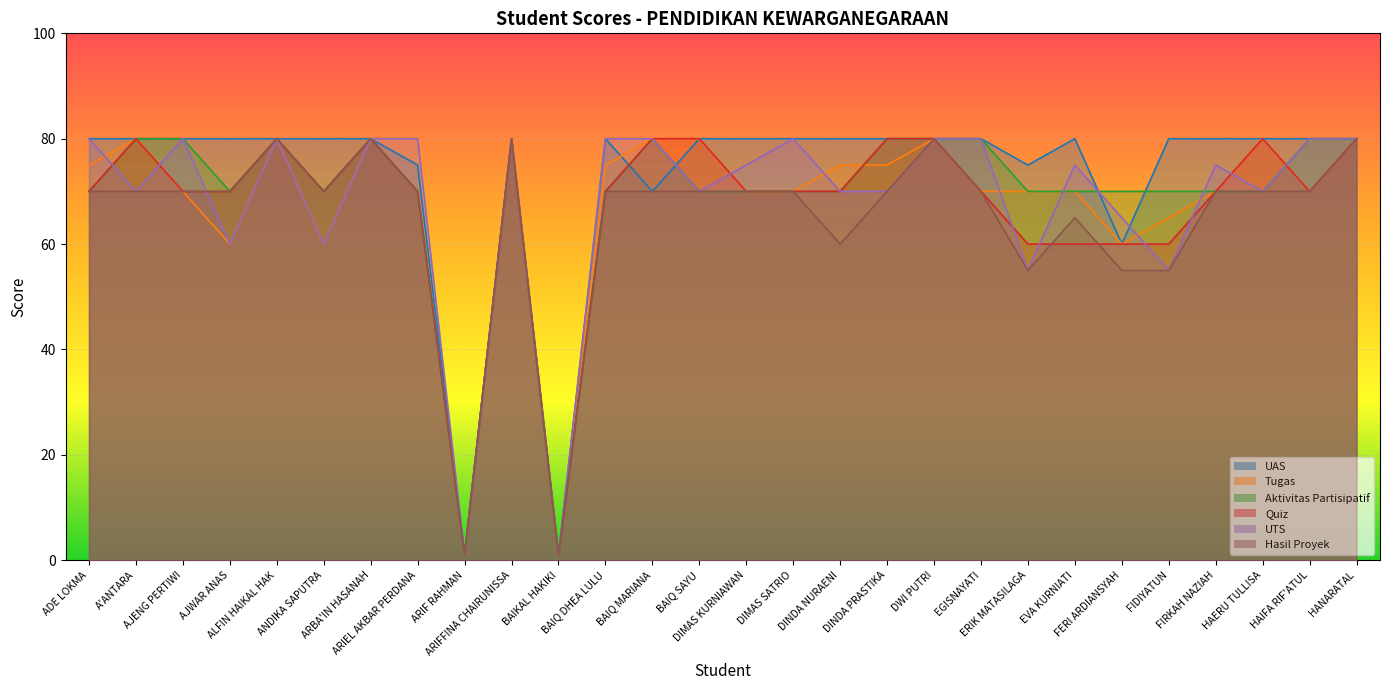

Count the number of categories in the chart.

28